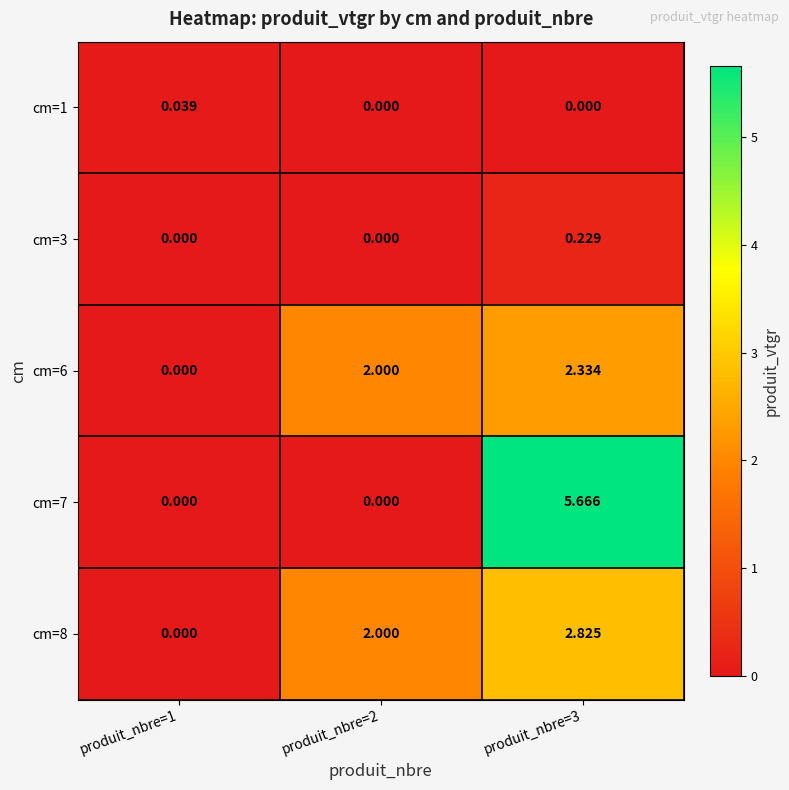

Reading left to right, transcribe all the data shown in this chart.

cm=1: produit_nbre=1=0.0	produit_nbre=2=0.0	produit_nbre=3=0.0
cm=3: produit_nbre=1=0.0	produit_nbre=2=0.0	produit_nbre=3=0.2
cm=6: produit_nbre=1=0.0	produit_nbre=2=2.0	produit_nbre=3=2.3
cm=7: produit_nbre=1=0.0	produit_nbre=2=0.0	produit_nbre=3=5.7
cm=8: produit_nbre=1=0.0	produit_nbre=2=2.0	produit_nbre=3=2.8